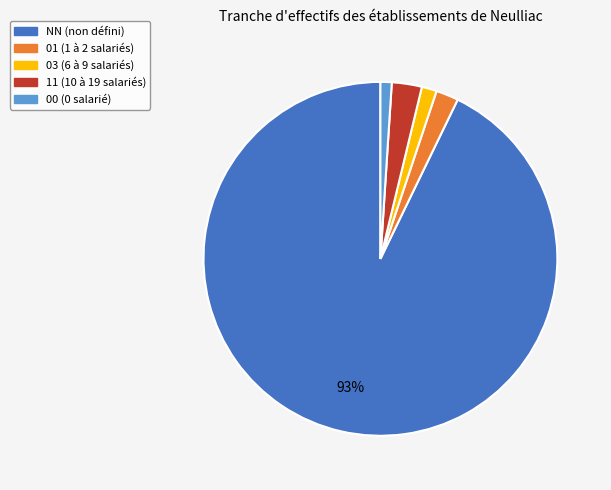

The 01 slice represents 2% of the pie. True or false?

True